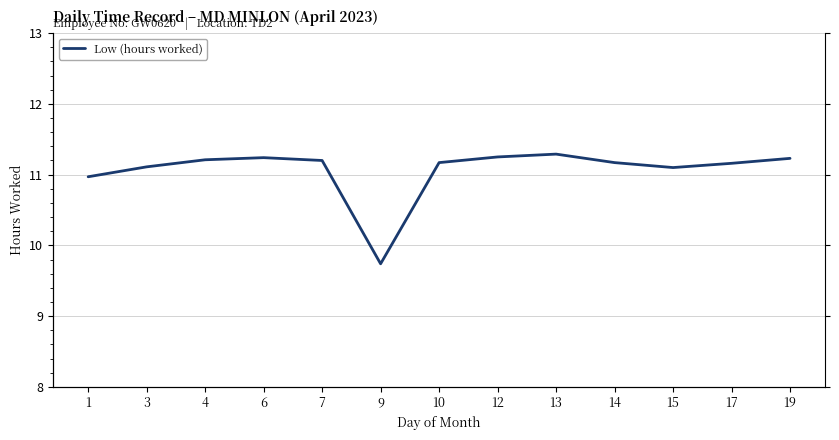

The chart shows a value of 11.2 at 7. True or false?

True